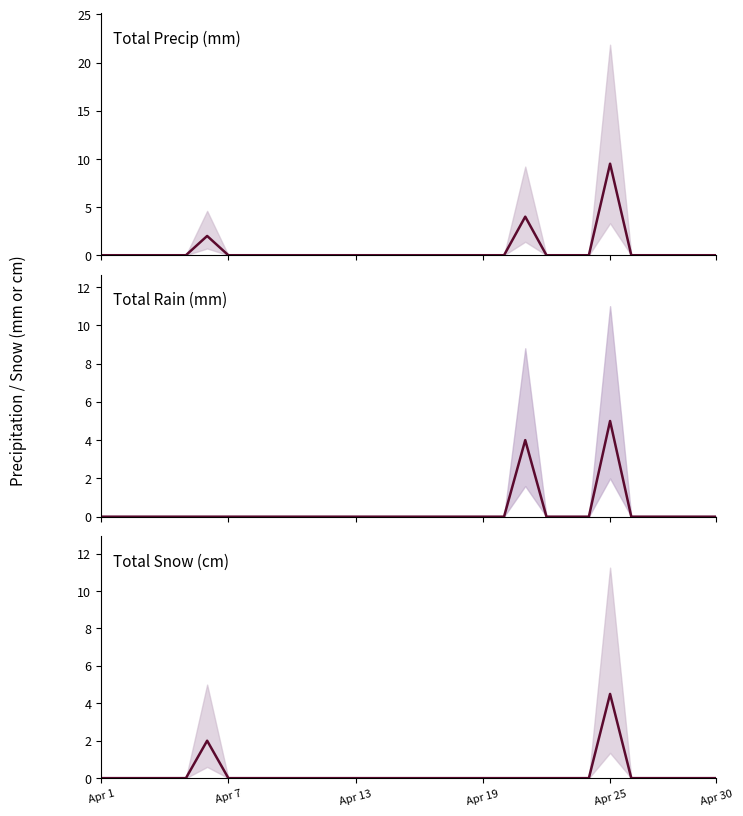

The Total Rain (mm) series shows 2.5 at Apr 1. True or false?

False